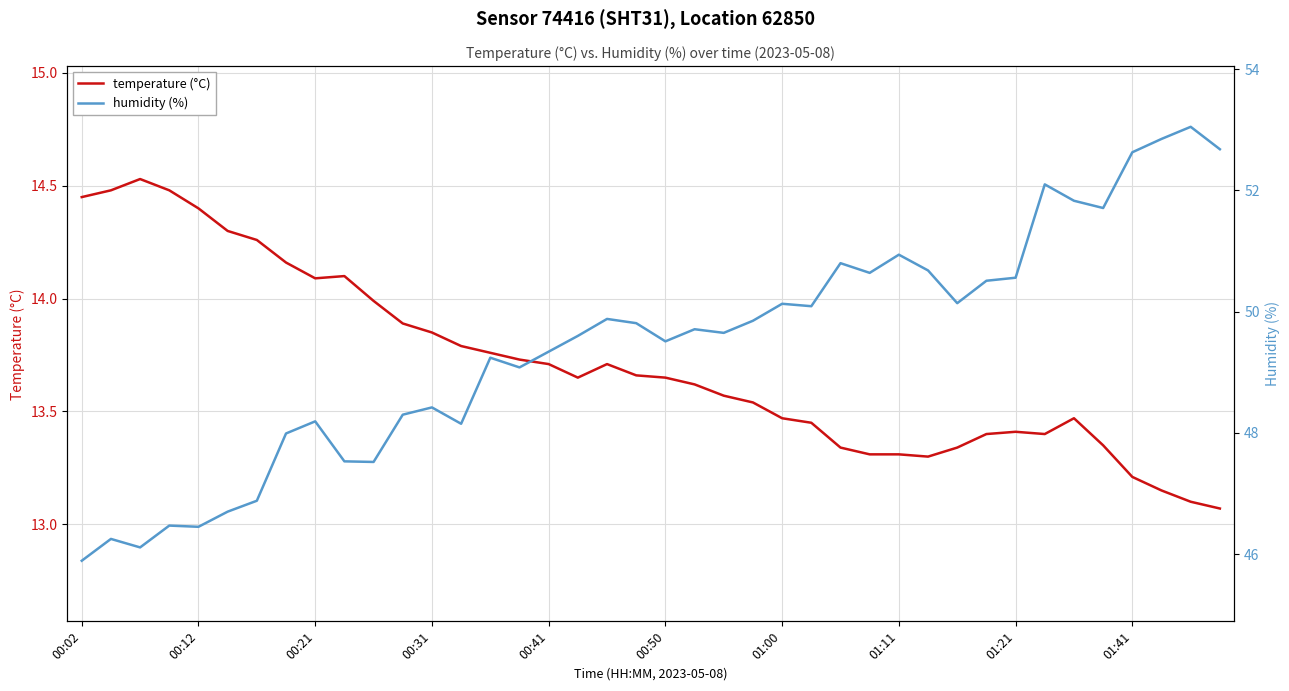

In temperature (°C), how many points are lower than both neighbors (excluding endpoints)?

4